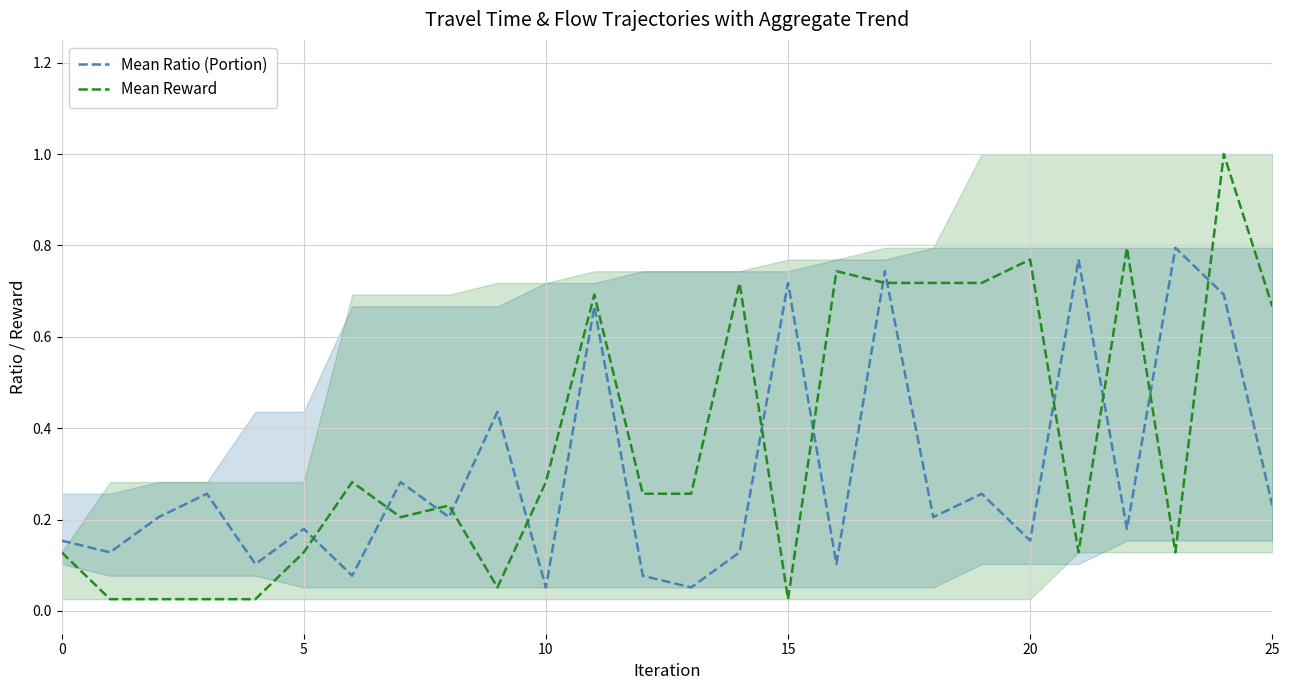

The value of Mean Reward at 5 is 0.2. True or false?

False